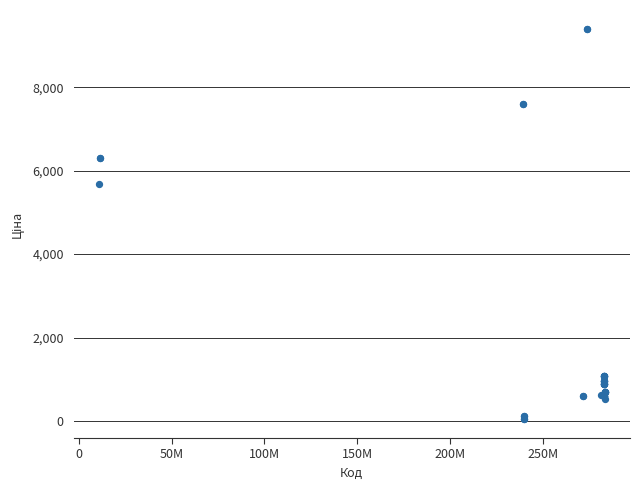

What Y value in the scatter plot is closest to 4720?

5673.8